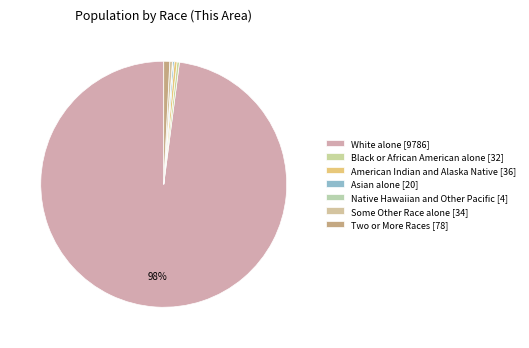

Which category has the smallest portion of the pie?

Native Hawaiian and Other Pacific [4]